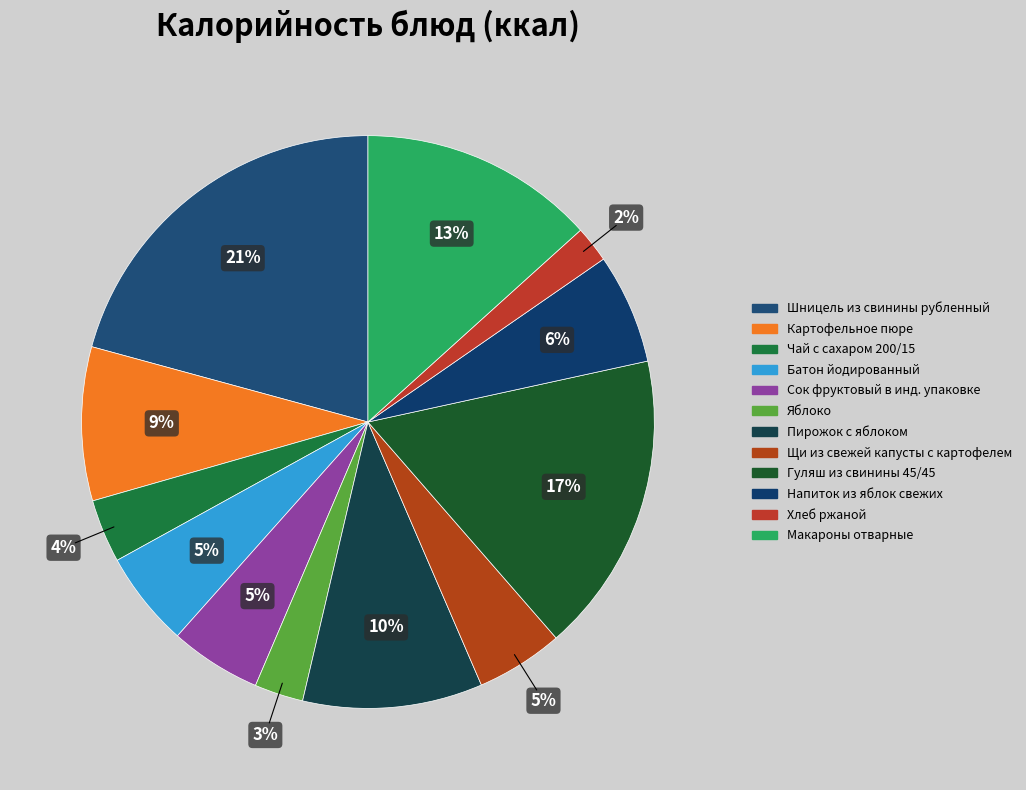

The Картофельное пюре slice represents 9% of the pie. True or false?

True